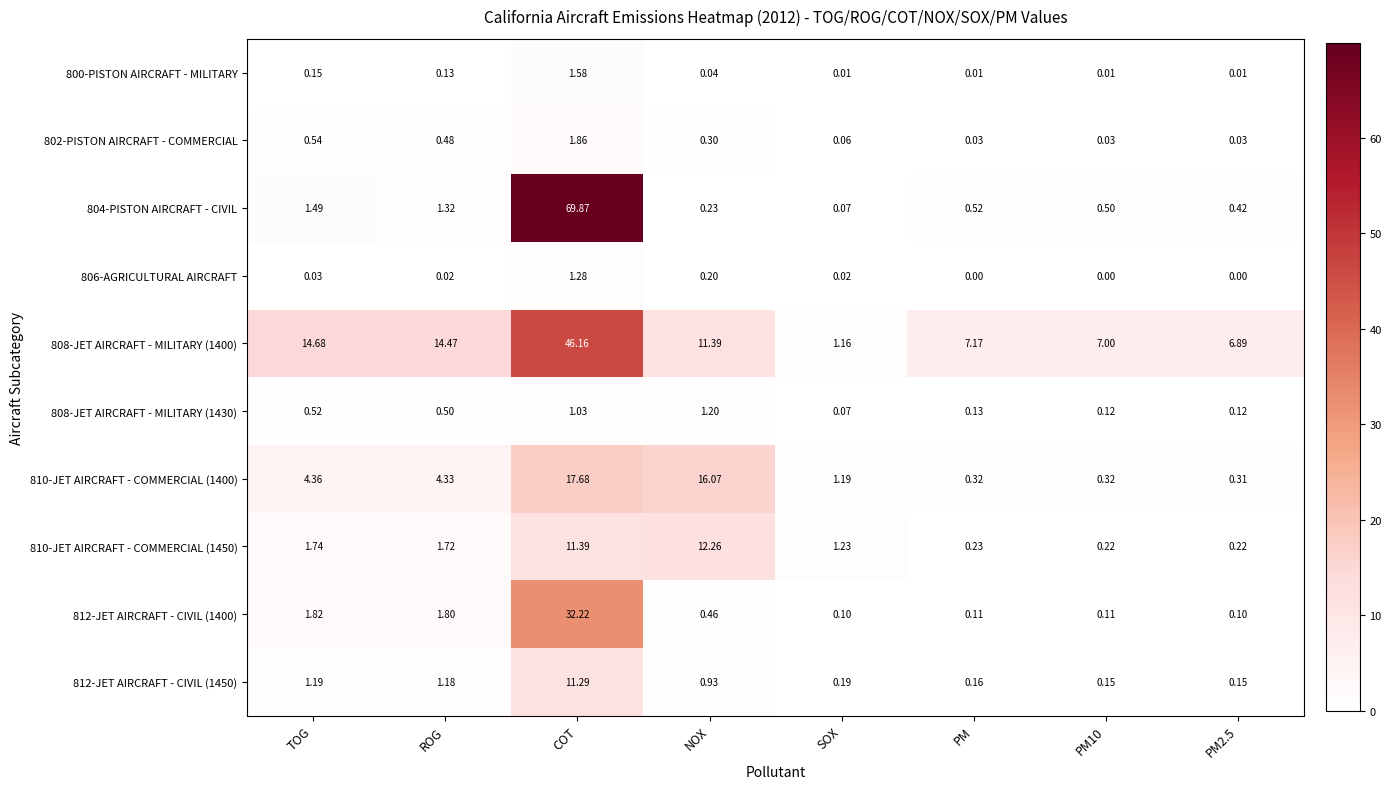

Which category has the lowest value in the 808-JET AIRCRAFT - MILITARY (1430) series?

SOX